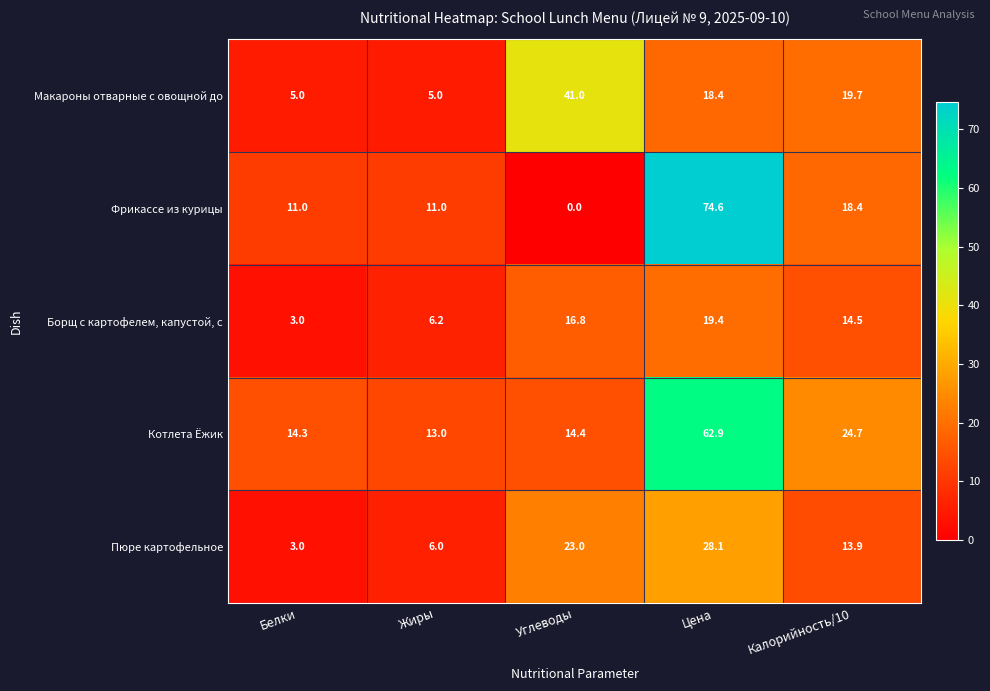

Reading left to right, transcribe all the data shown in this chart.

Макароны отварные с овощной до: 5.0	5.0	41.0	18.4	19.7
Фрикассе из курицы: 11.0	11.0	0.0	74.6	18.4
Борщ с картофелем, капустой, с: 3.0	6.2	16.8	19.4	14.5
Котлета Ёжик: 14.3	13.0	14.4	62.9	24.7
Пюре картофельное: 3.0	6.0	23.0	28.1	13.9